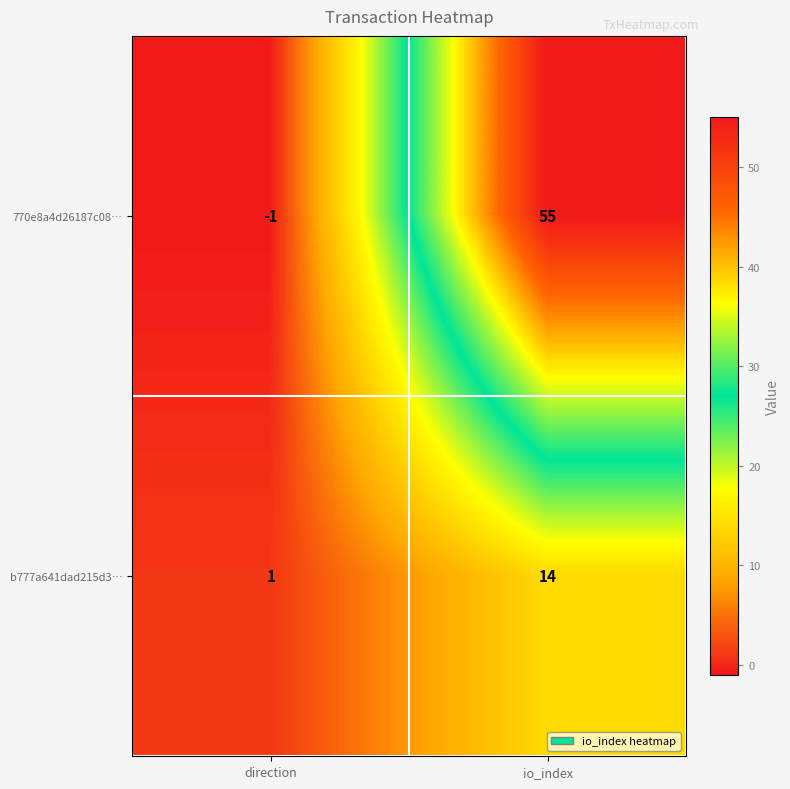

At how many categories does at least one series exceed 11?

1